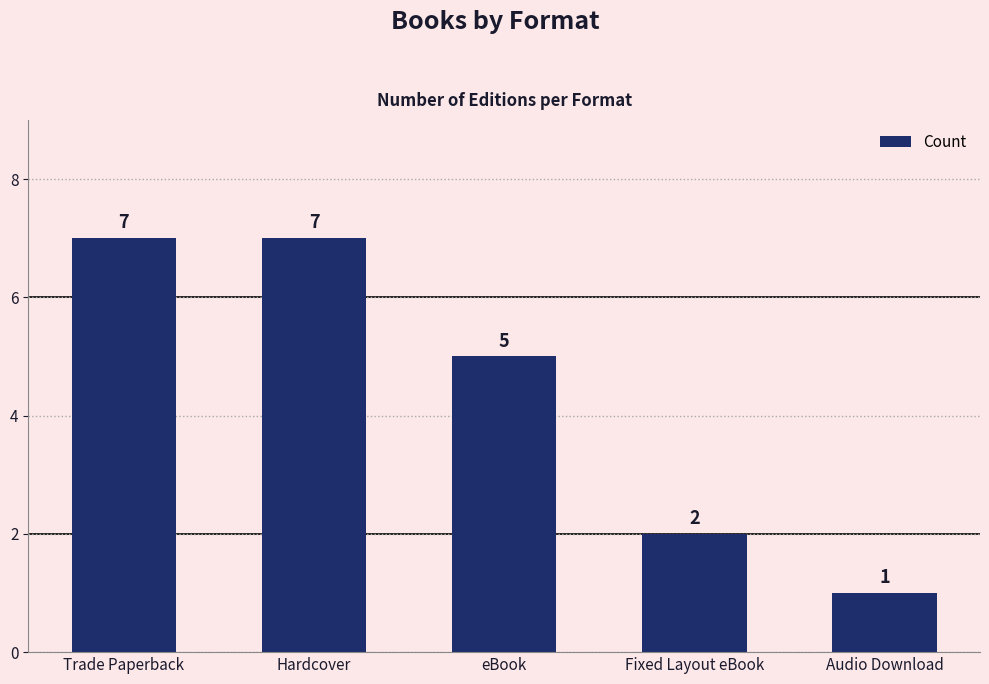

What is the value of the 5th bar from the left?

1